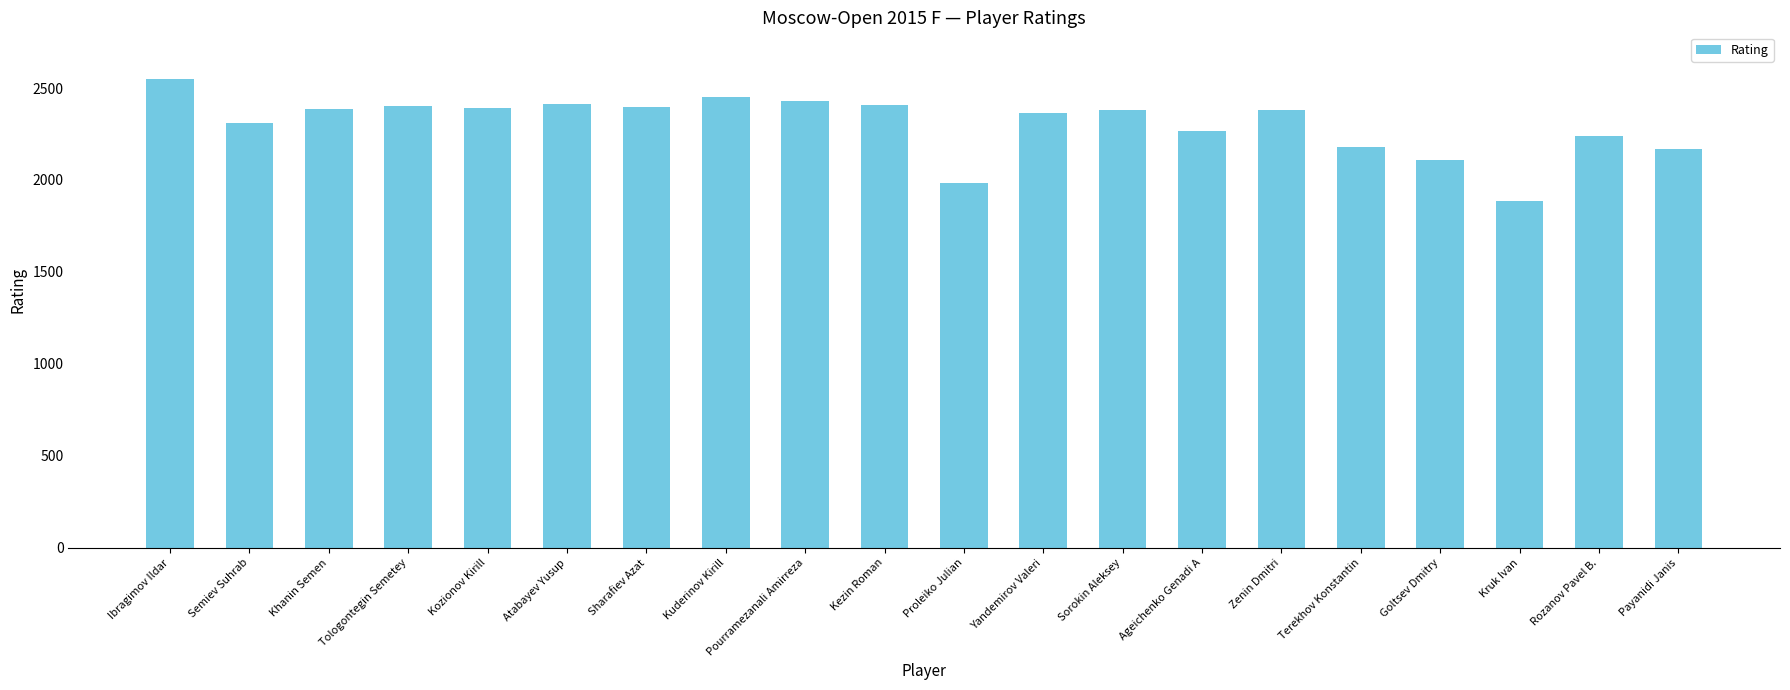

What is the label of the 11th bar from the right?

Kezin Roman